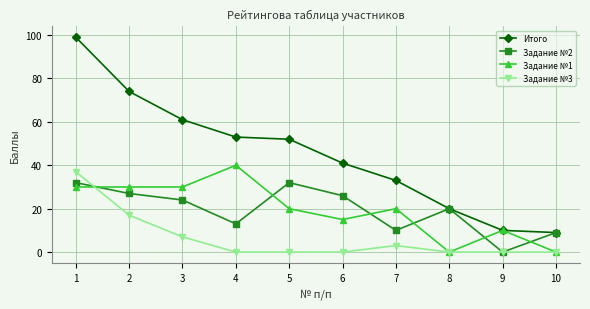

What is the value of the Задание №2 point at the 4th from the left?

13